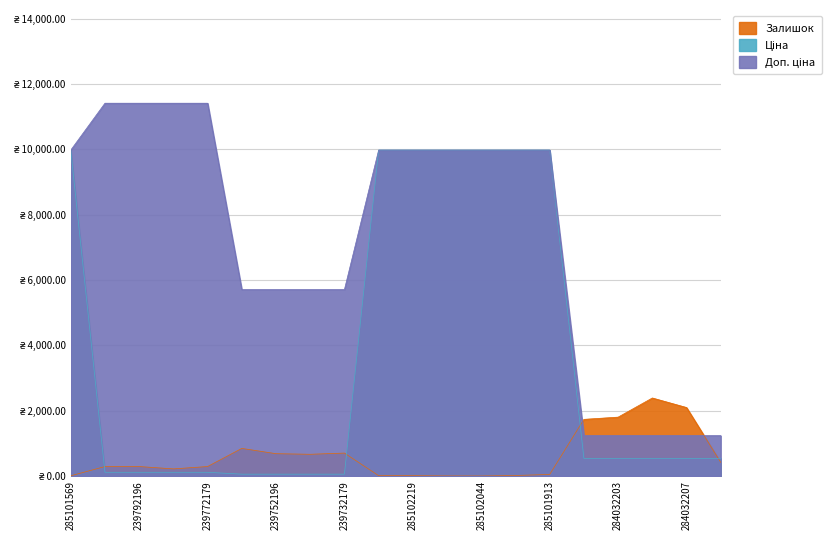

Where does the Доп. ціна series first go above 9974?

285101569